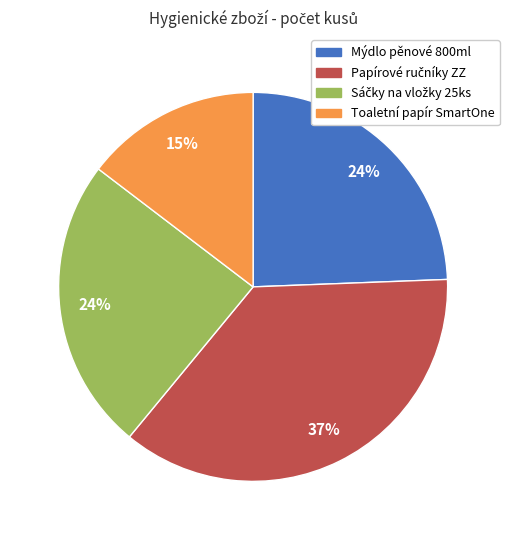

Is there any slice that represents more than half of the pie?

No